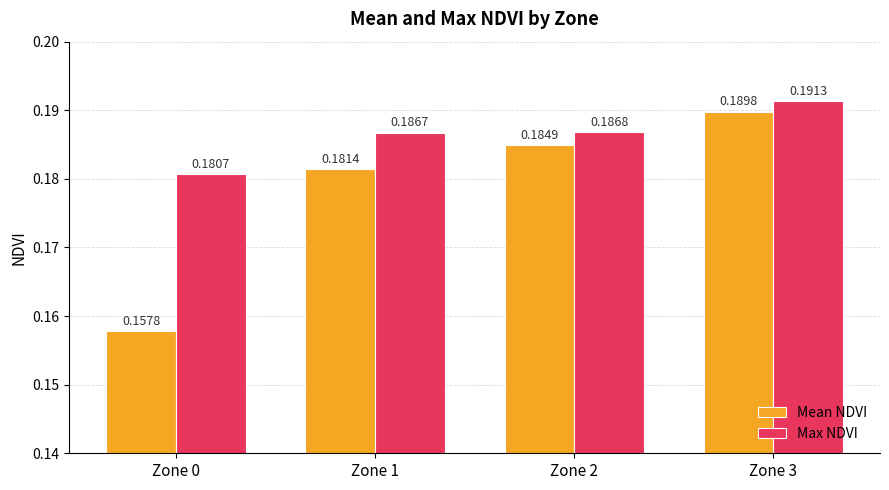

Rank the series by their average value, from highest to lowest.

Max NDVI, Mean NDVI